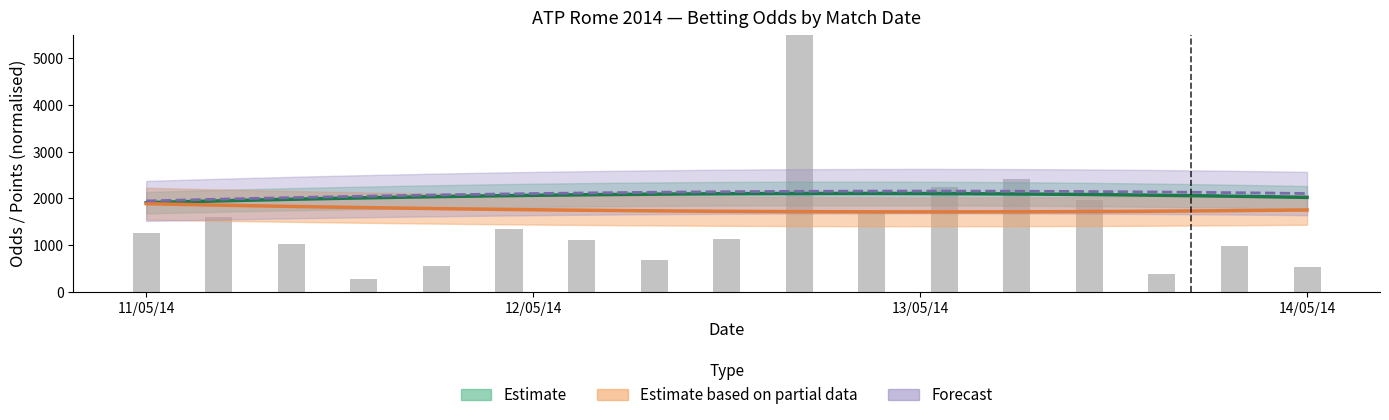

What is the value of the 10th bar from the left?

7325